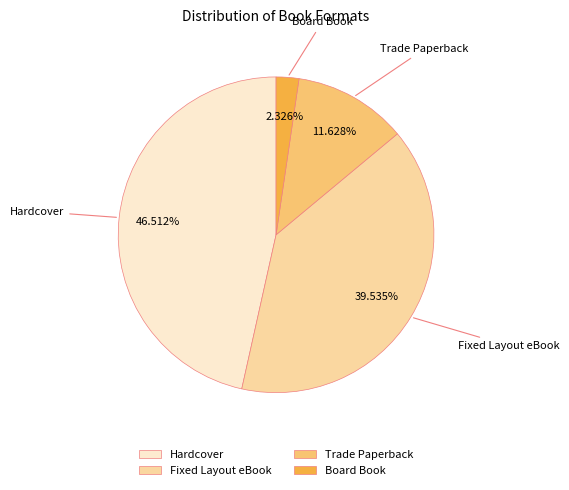

Between Hardcover and Trade Paperback, which is larger?

Hardcover